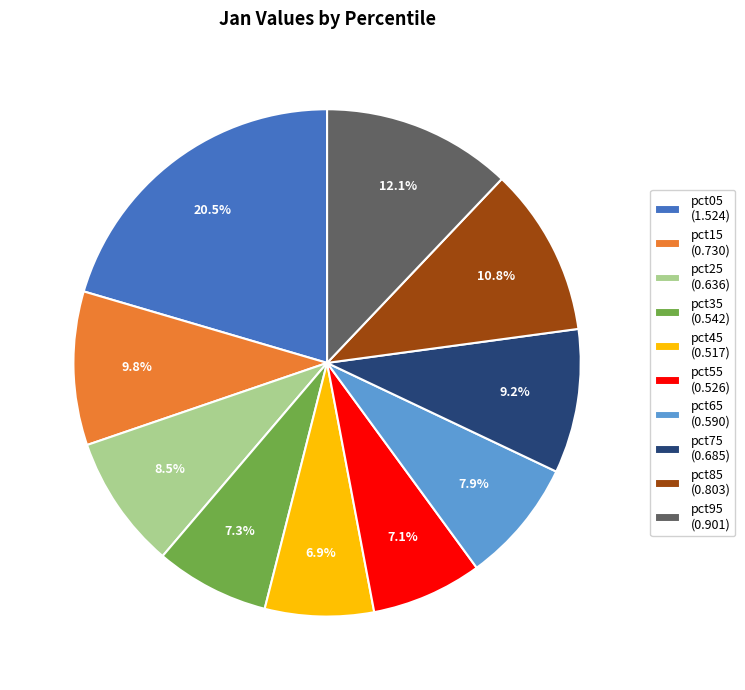

What is the largest slice in the pie chart?

pct05